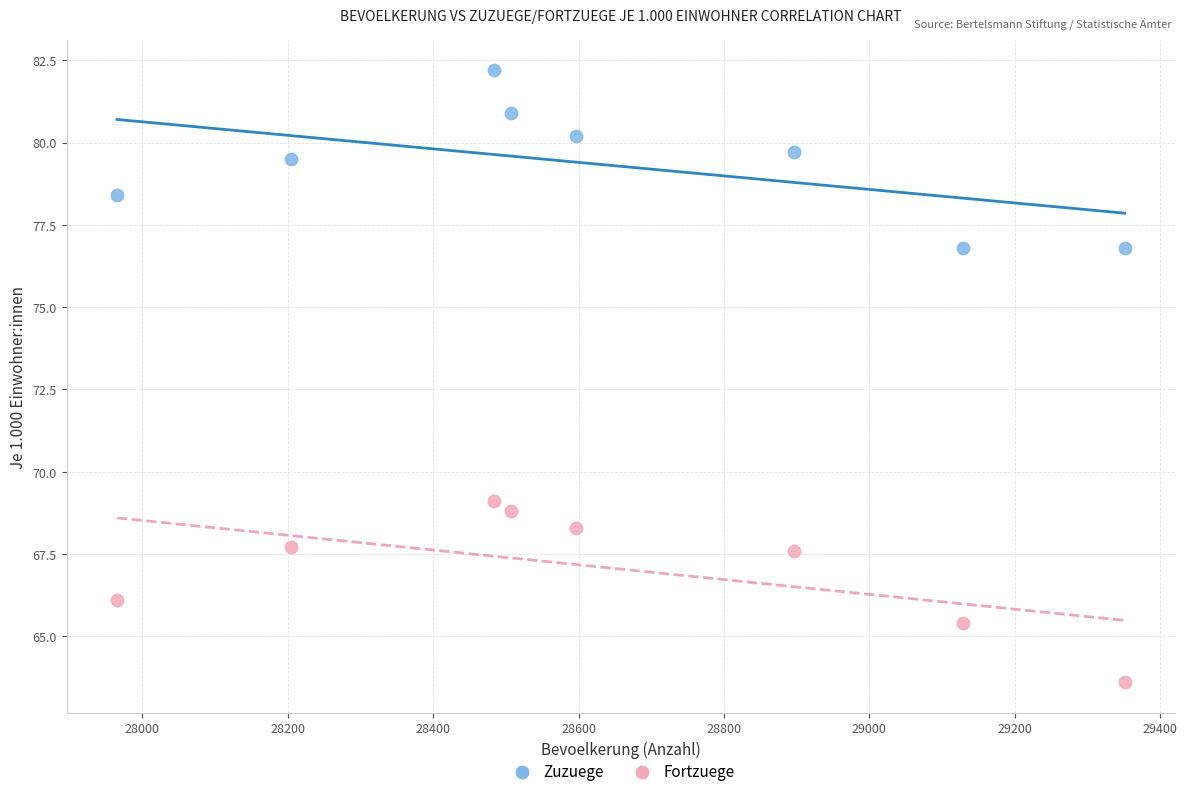

Across all series, what Y value is closest to 72?

69.1